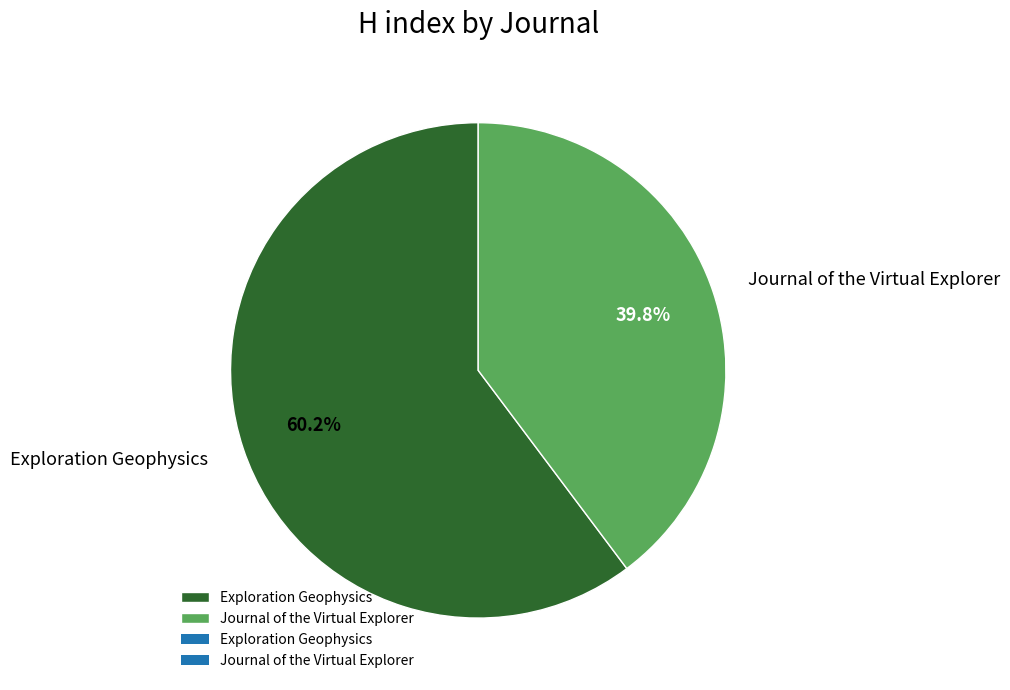

The Journal of the Virtual Explorer slice represents 25% of the pie. True or false?

False